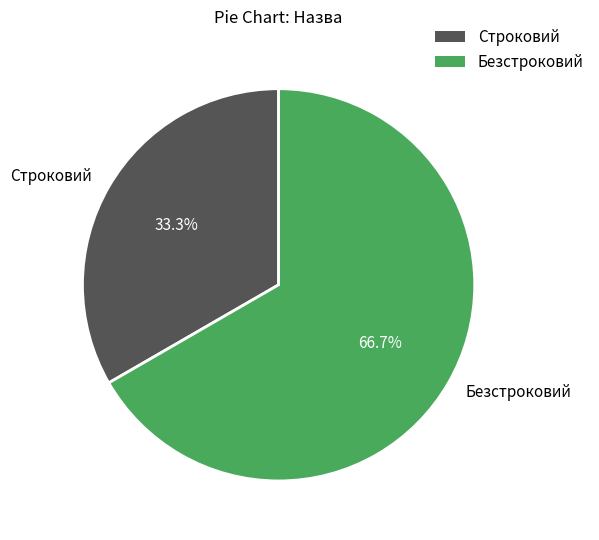

To the nearest percent, what percentage of the pie is Строковий?

33%